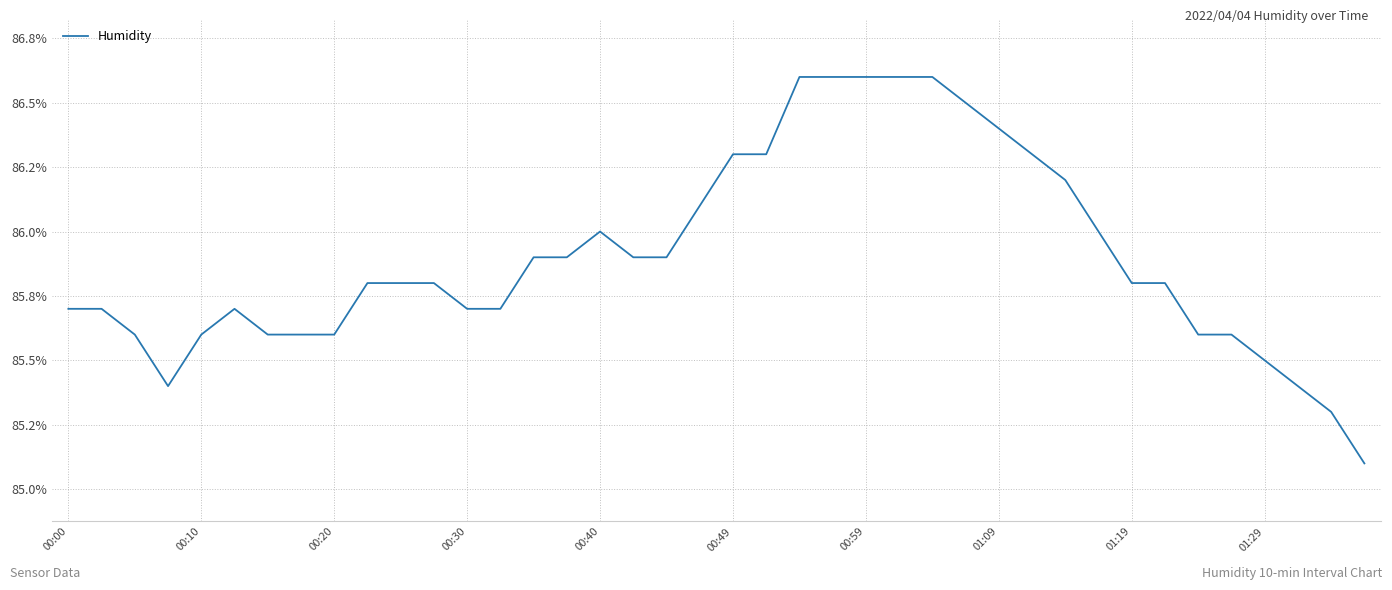

True or false: the data has more than 1 interior local peaks.

True